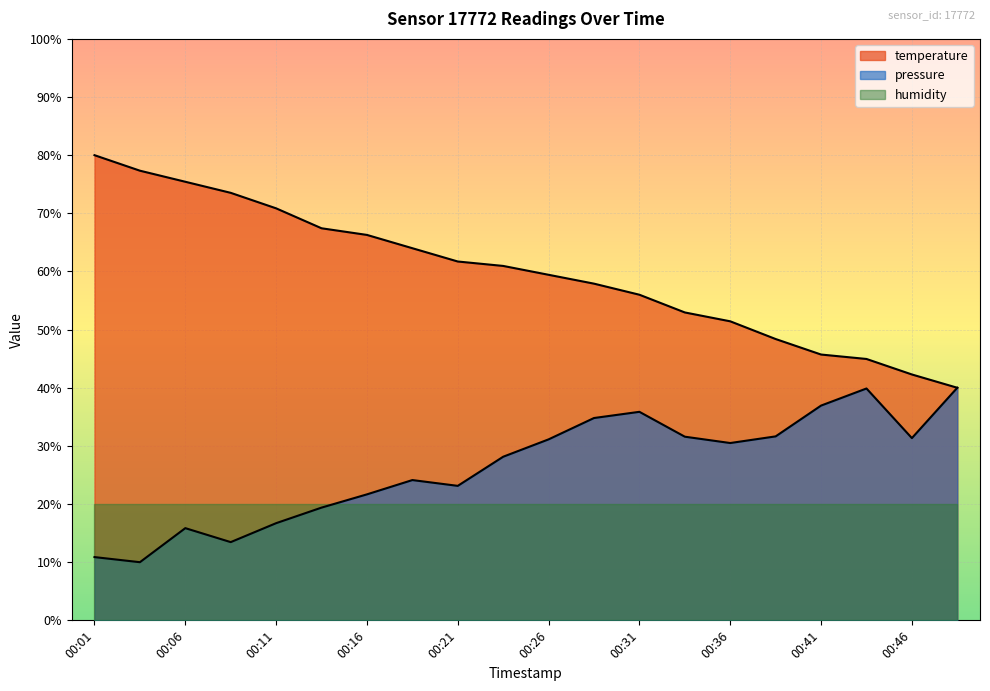

List the labels in order of value, largest first.

00:01, 00:04, 00:06, 00:09, 00:11, 00:14, 00:16, 00:19, 00:21, 00:24, 00:26, 00:29, 00:31, 00:34, 00:36, 00:38, 00:41, 00:43, 00:46, 00:48